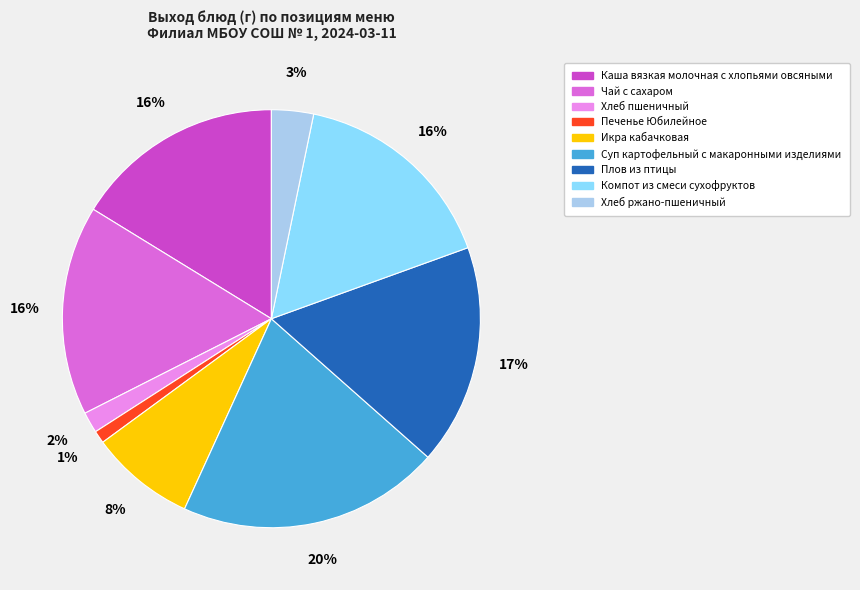

Is Хлеб ржано-пшеничный the majority of the pie?

No